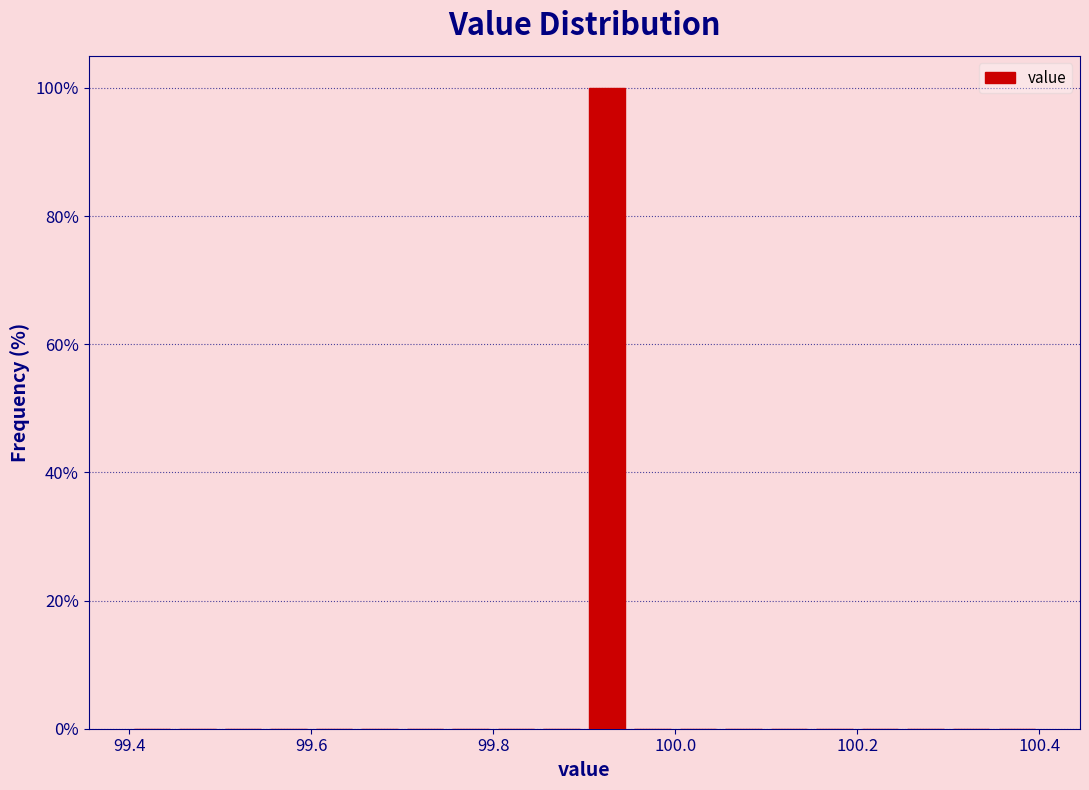

Read against the x-axis, roughly where is the centre of the tallest bar?

99.92